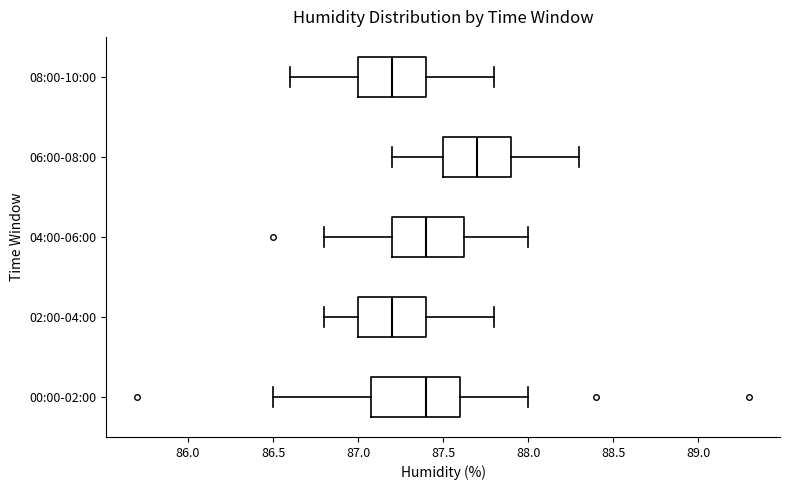

Where is the left edge of the box for 02:00-04:00 on the x-axis? The values are not printed on the chart, so give them approximately, as read against the axis.

87.00